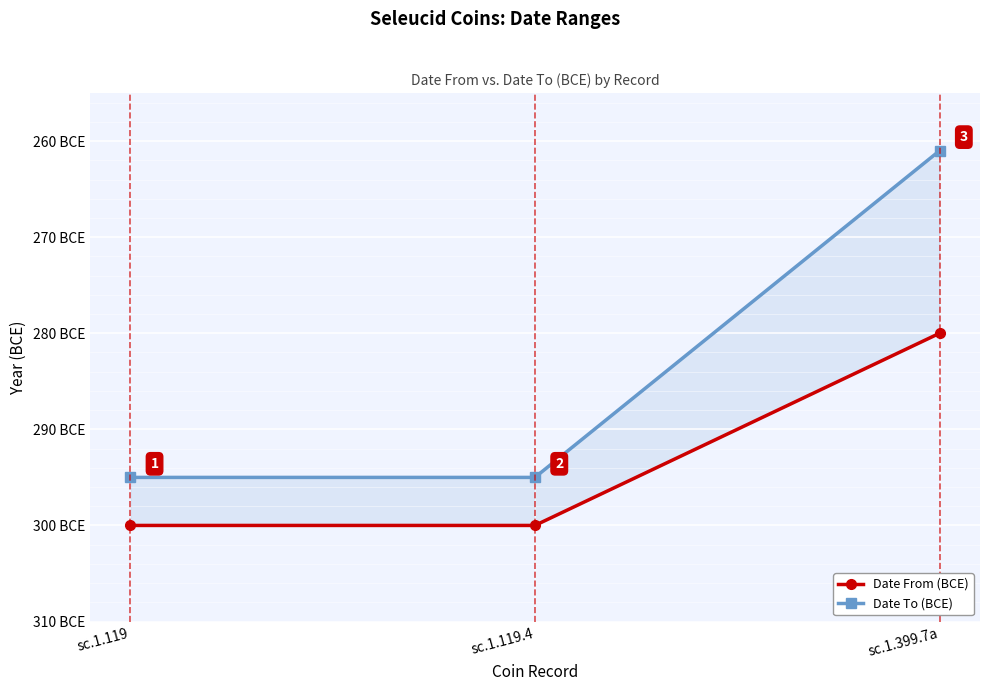

What are all the series names shown in the legend?

Date From (BCE), Date To (BCE)